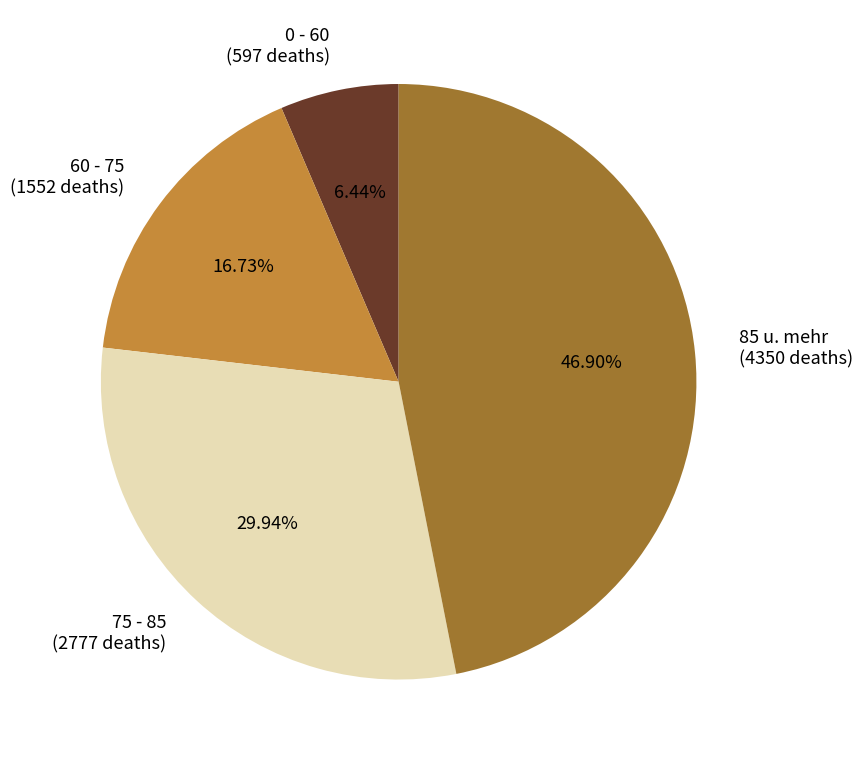

Which has a higher value, 60 - 75 or 0 - 60?

60 - 75